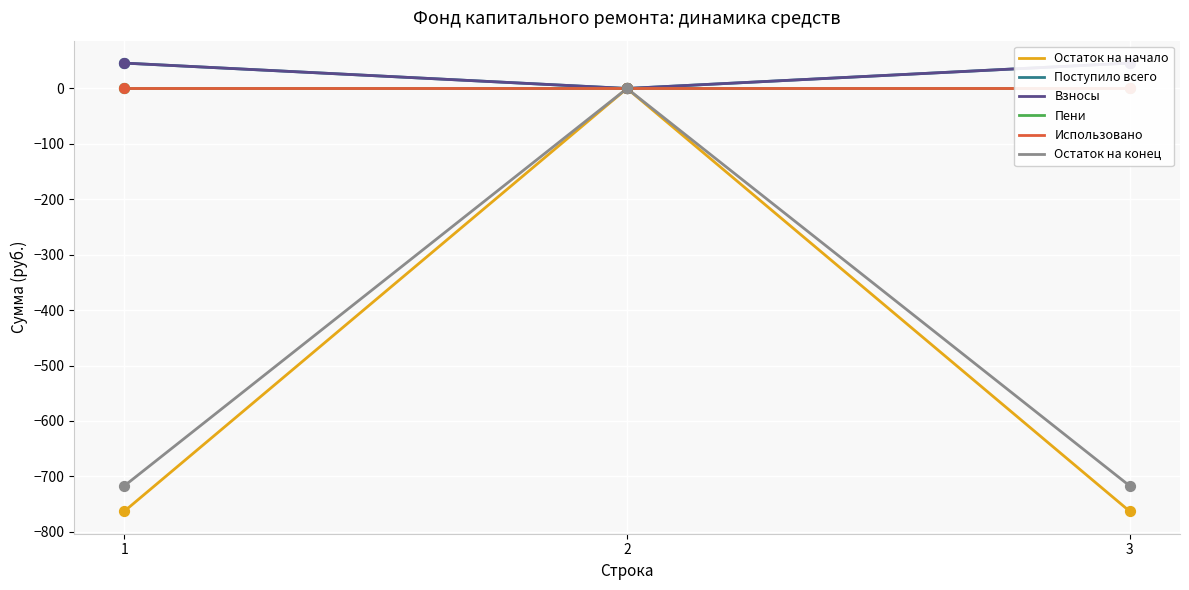

Which series has the largest Y range (max minus min)?

Остаток на начало